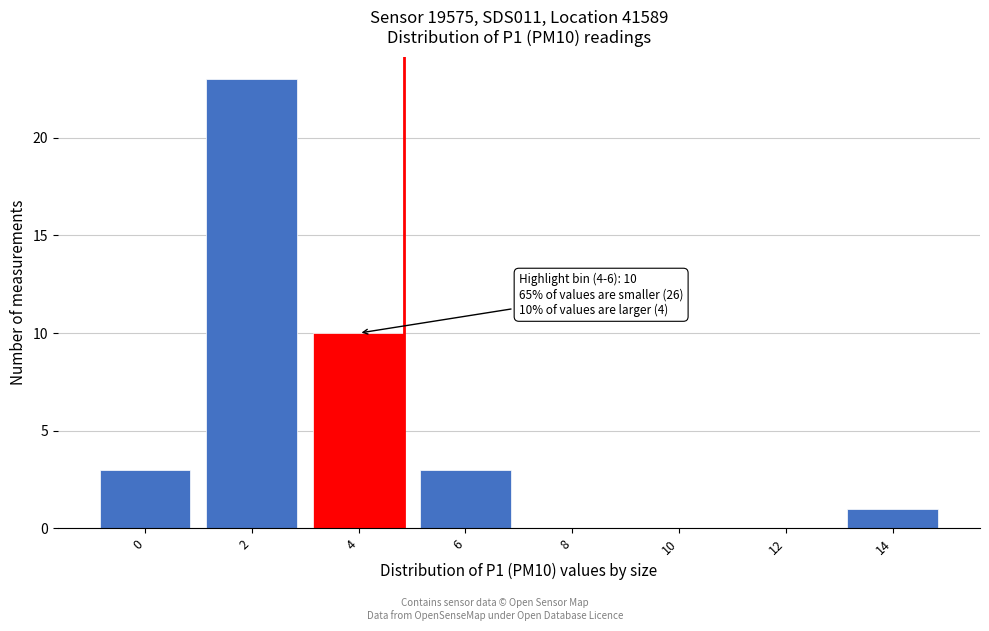

Reading left to right, list all the values displayed in this chart.

0=3	2=23	4=10	6=3	8=0	10=0	12=0	14=1